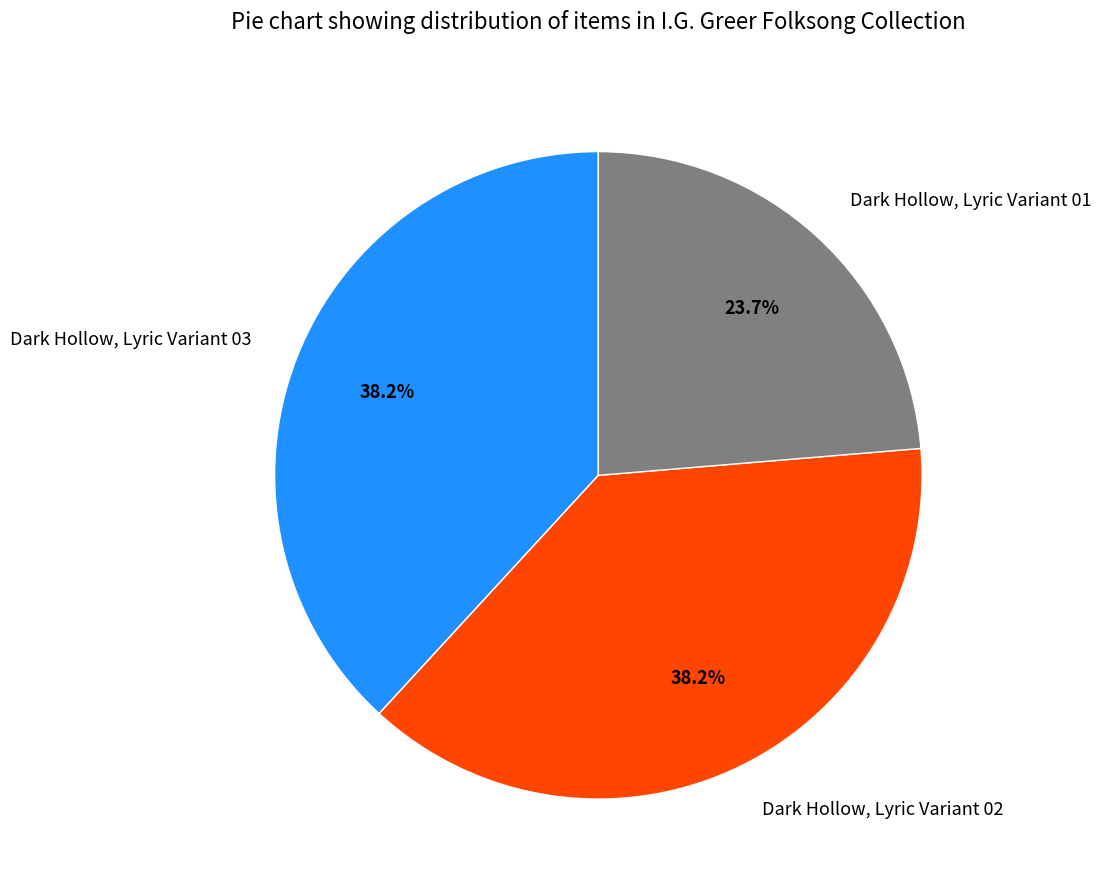

To the nearest percent, what portion does Dark Hollow, Lyric Variant 03 represent?

38%